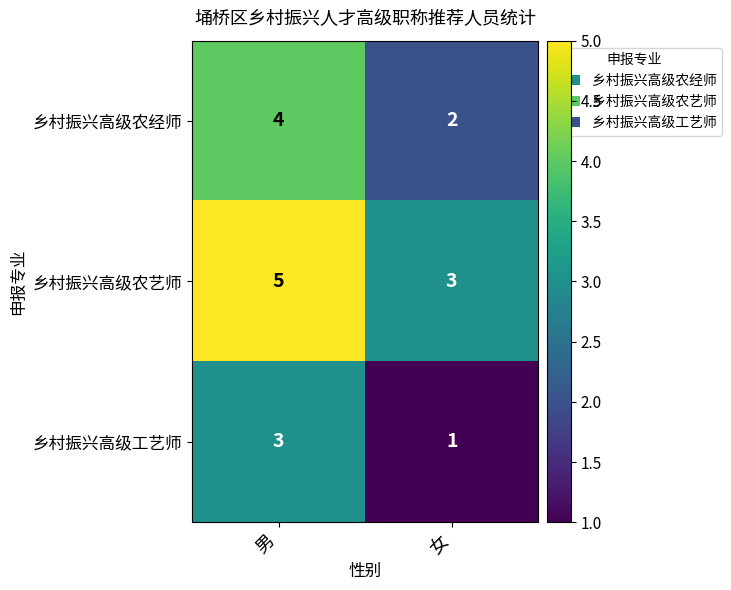

What is the spread (max minus min) of values at 女?

2